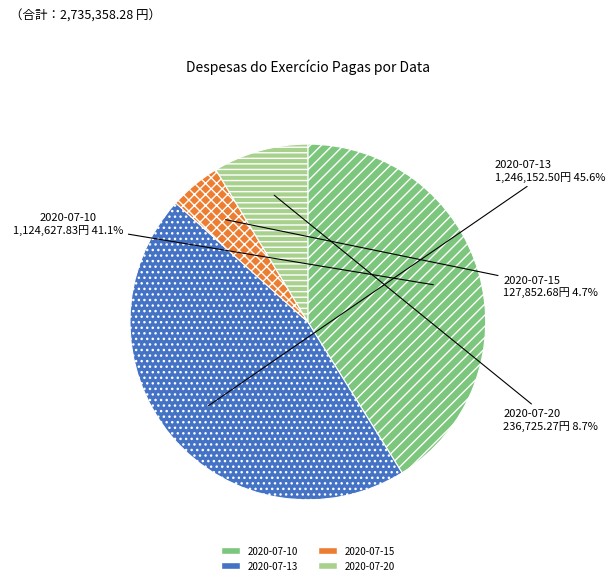

To the nearest percent, what portion does 2020-07-13 represent?

46%